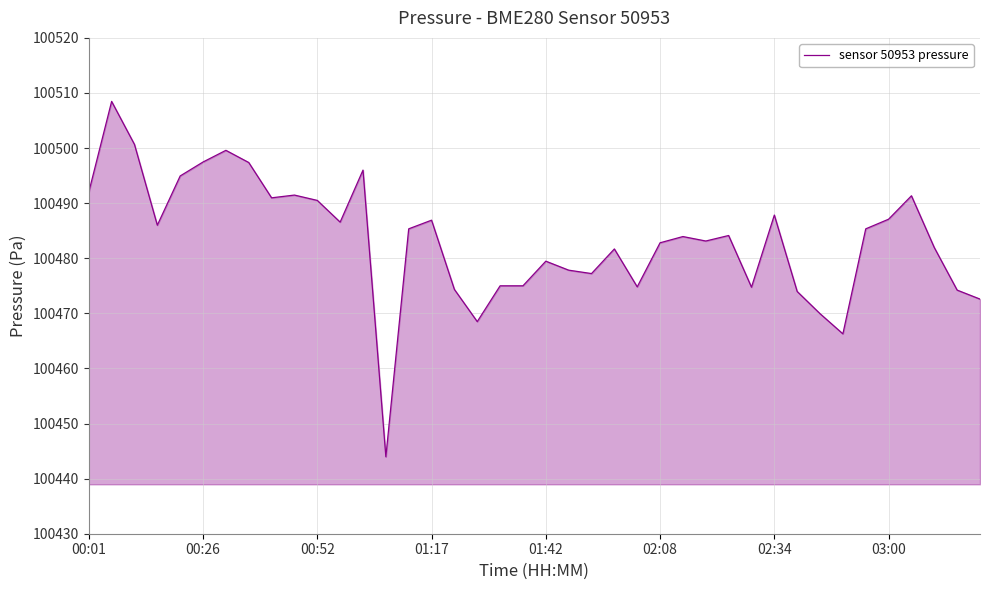

What is the minimum value shown in the chart?

100444.0